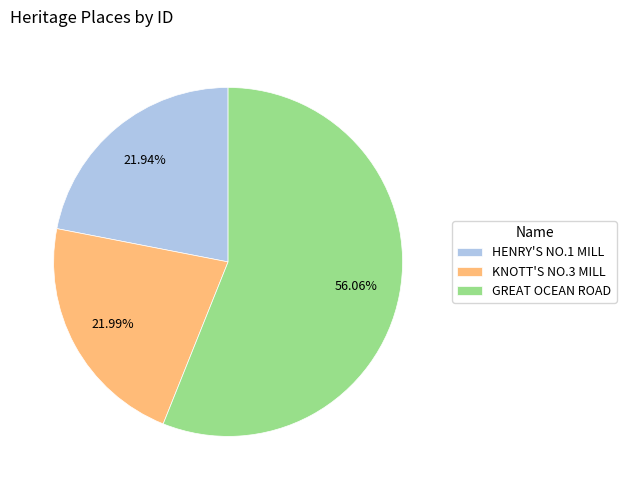

To the nearest percent, what is the combined percentage of HENRY'S NO.1 MILL and GREAT OCEAN ROAD?

78%